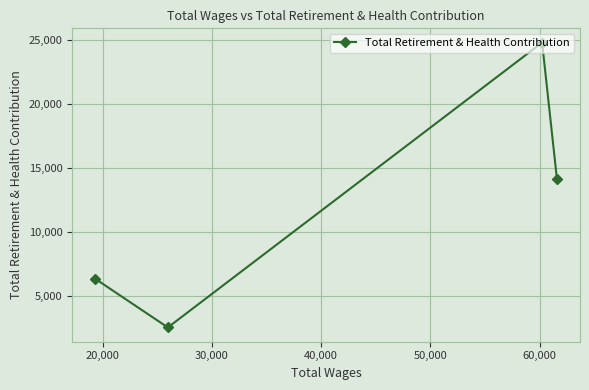

What is the average value?

11954